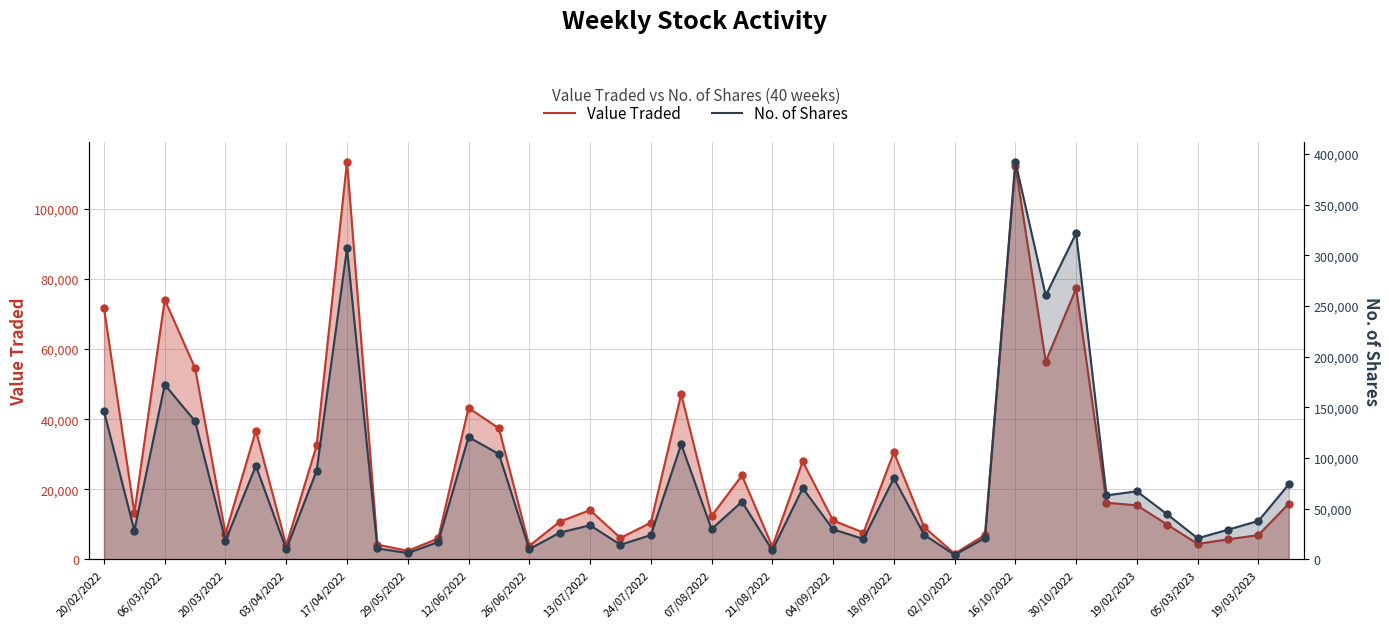

At how many categories does at least one series exceed 225505?

4